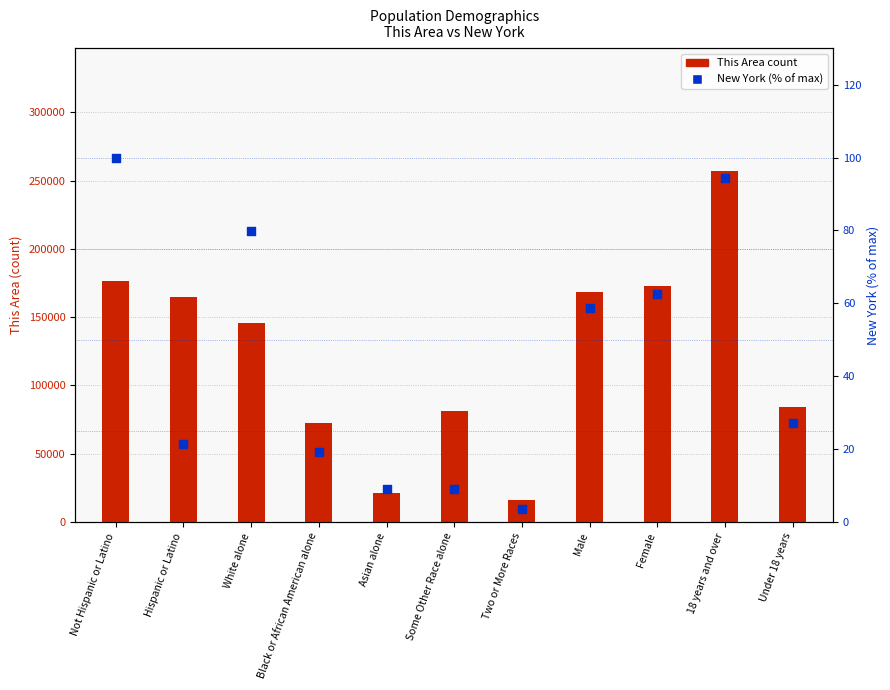

Which series contains the highest Y value?

This Area